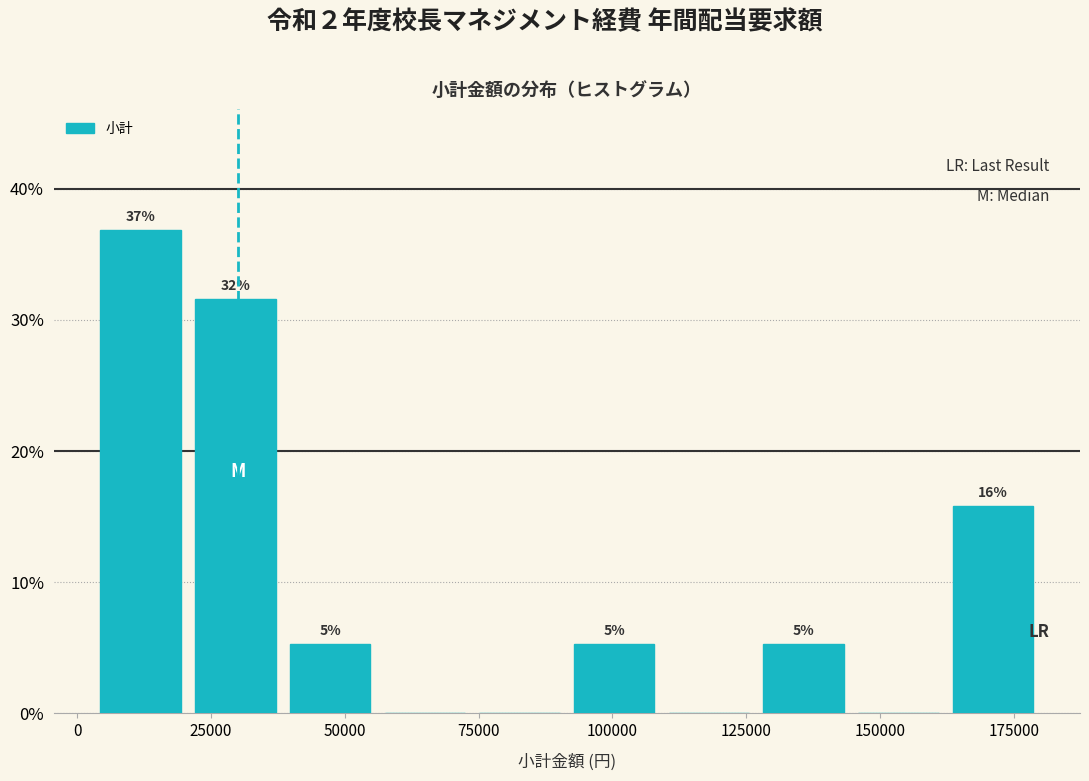

Read against the x-axis, roughly where is the centre of the tallest bar?

10000